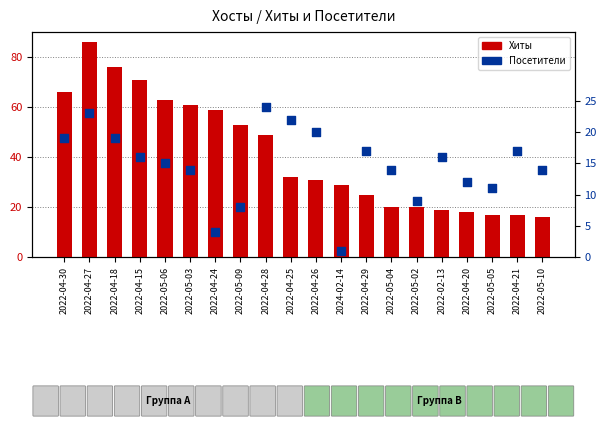

What are all the series names shown in the legend?

Хиты, Посетители